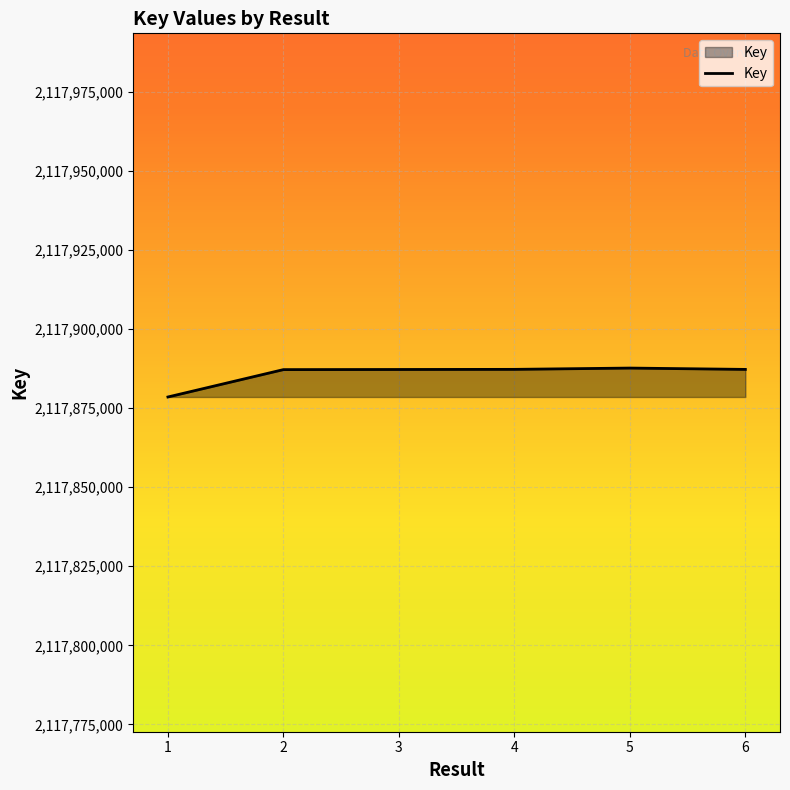

True or false: the data has more than 2 interior local peaks.

False